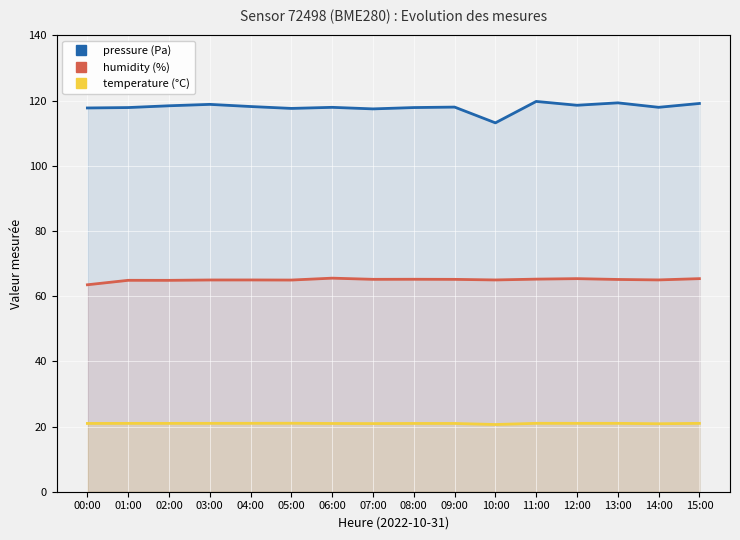

Does the chart display data point markers on the line(s)?

No